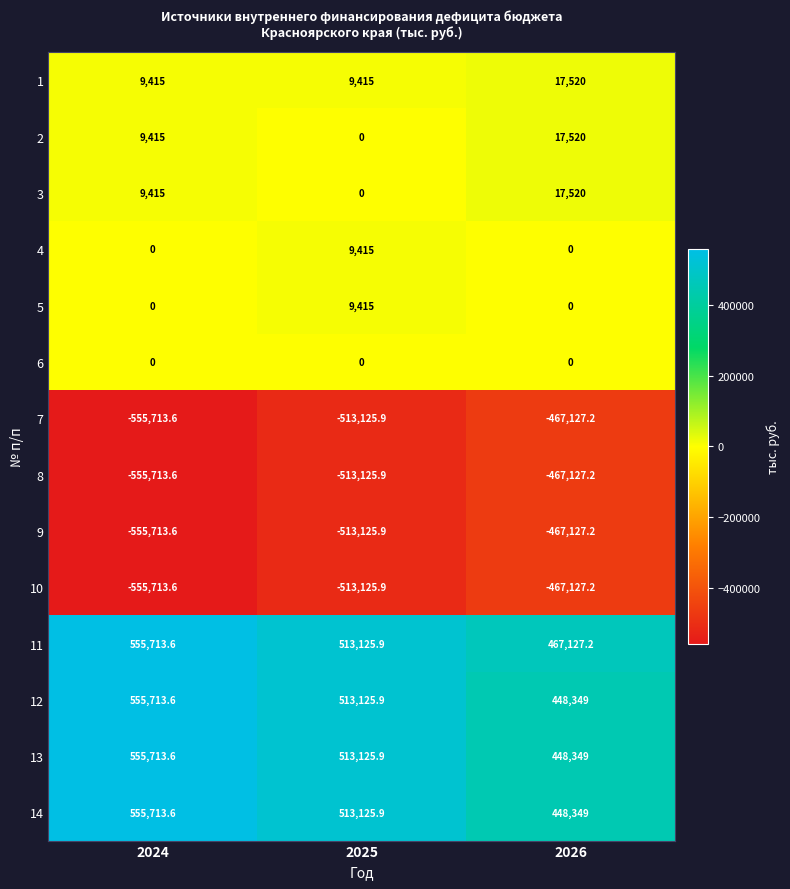

What is the difference between the highest and lowest values at 2026?

934254.4